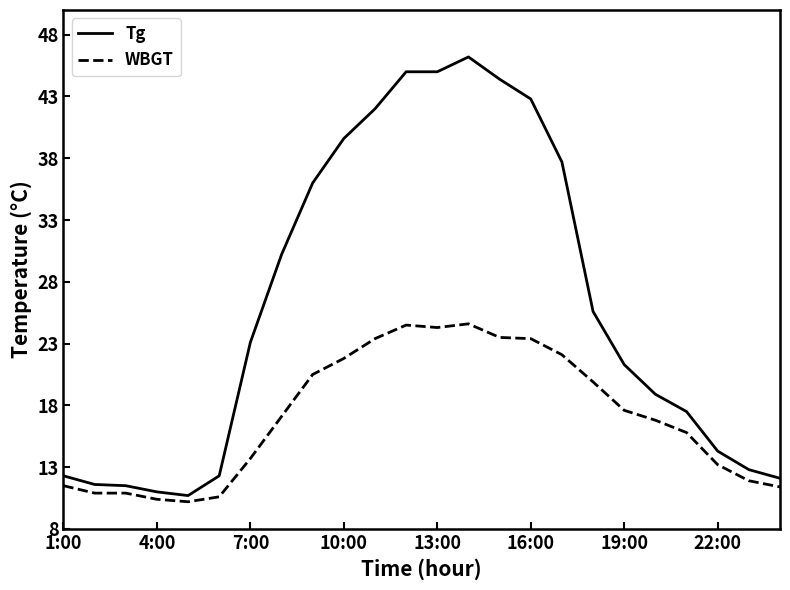

List the series in order of their overall mean, lowest first.

WBGT, Tg